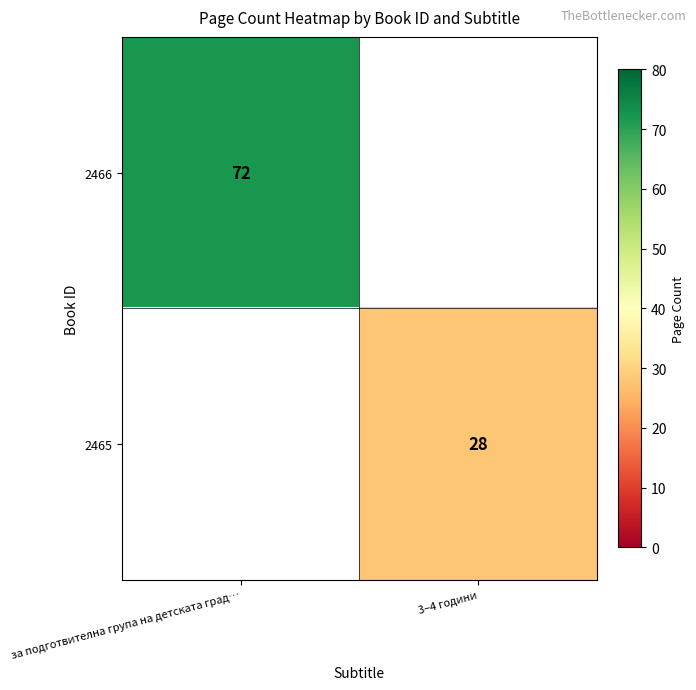

Which label corresponds to the smallest value in the chart?

3–4 години